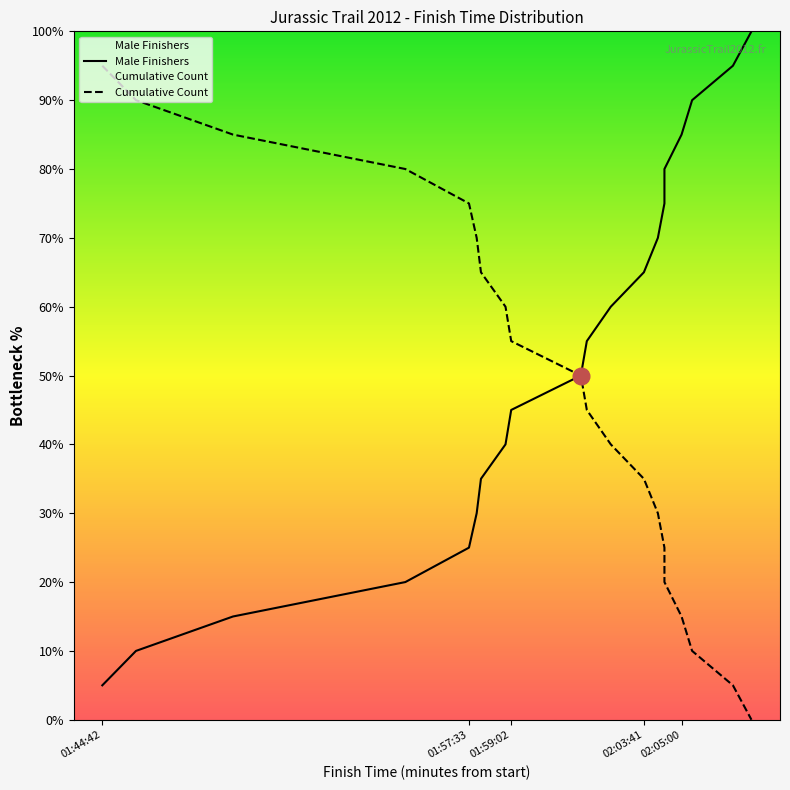

True or false: Cumulative Count has more than 0 interior local peaks.

False